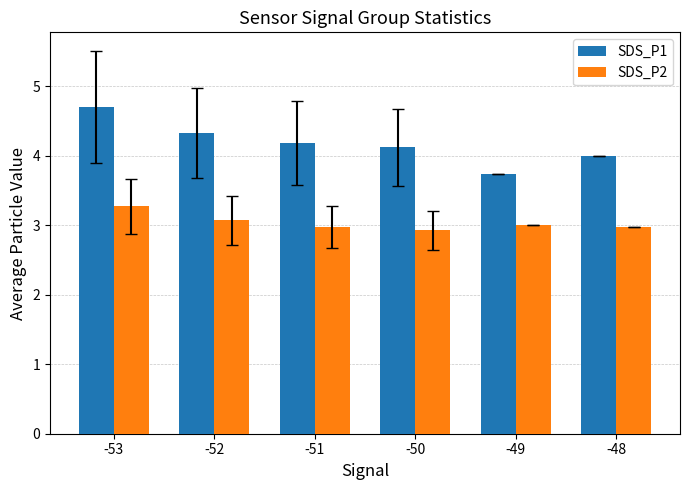

Count the SDS_P1 values in the range 4 to 5.

5